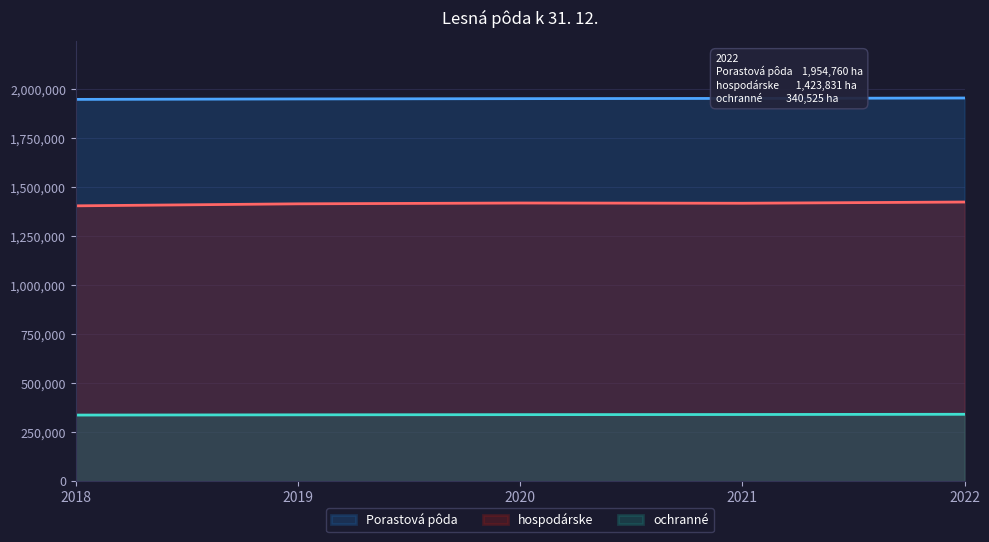

What is the value of the ochranné point at the 2nd from the left?

337710